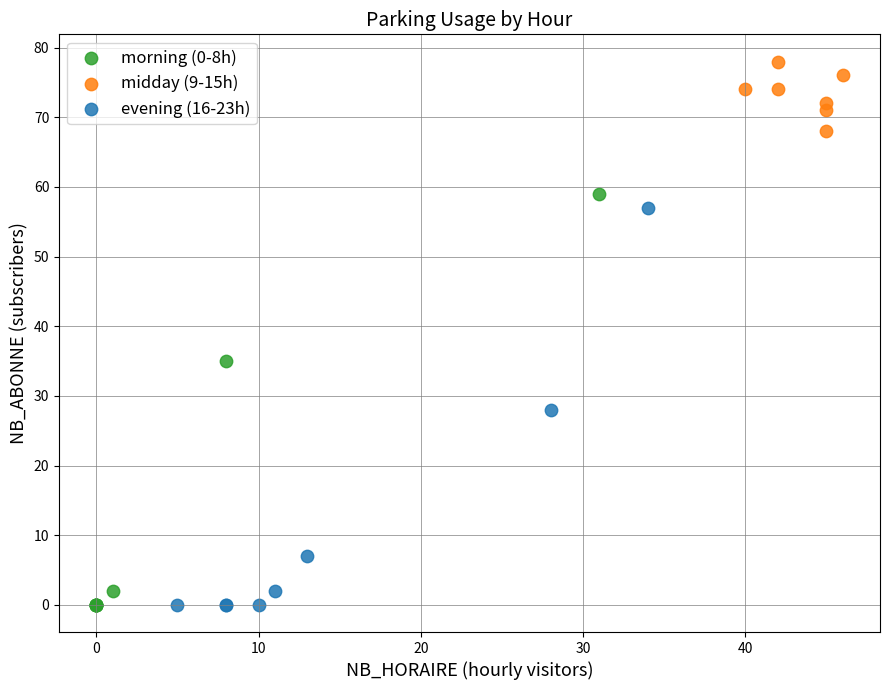

Which series has the largest Y range (max minus min)?

morning (0-8h)